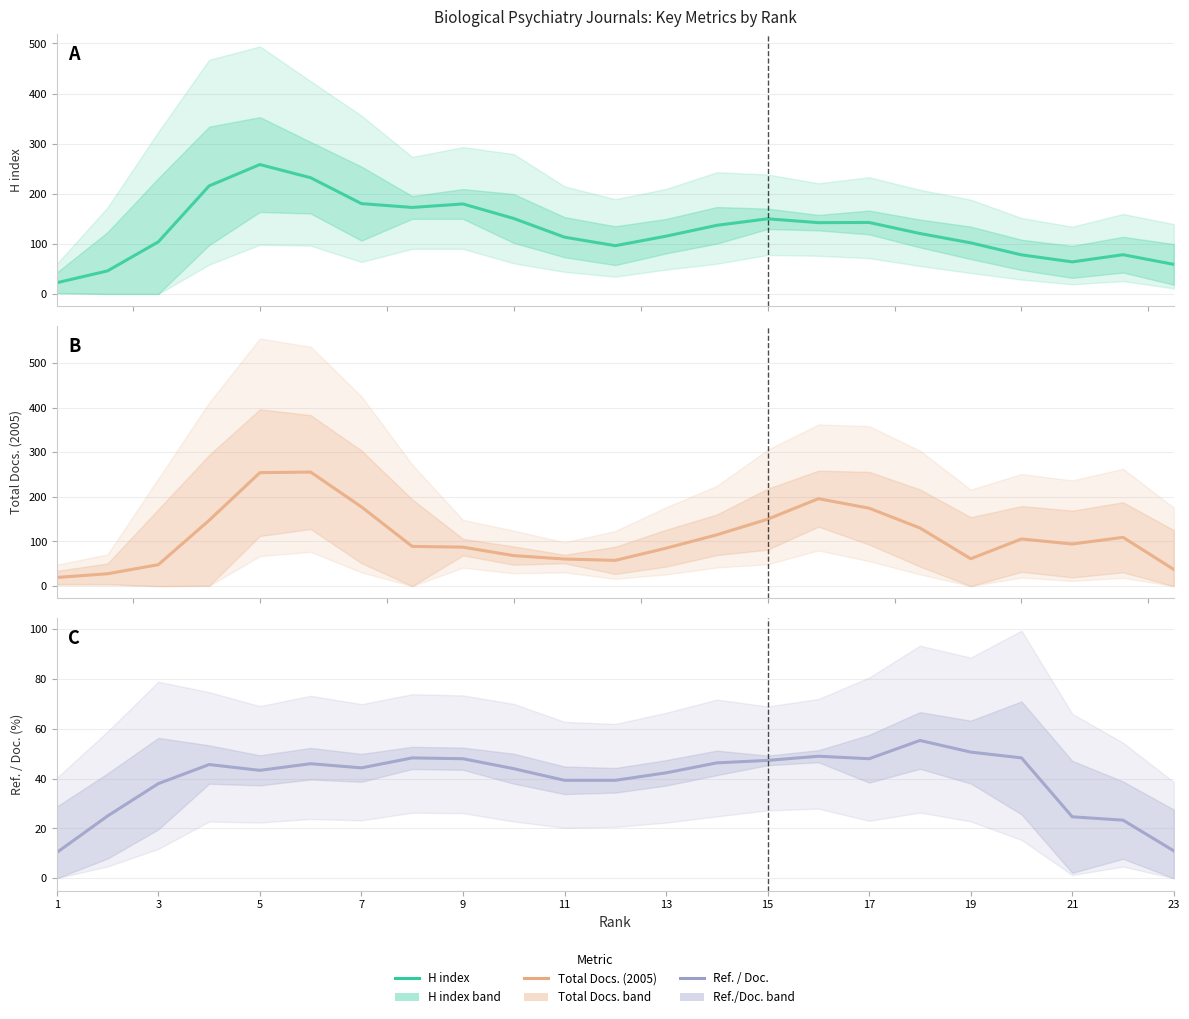

Does the chart have visible grid lines?

Yes